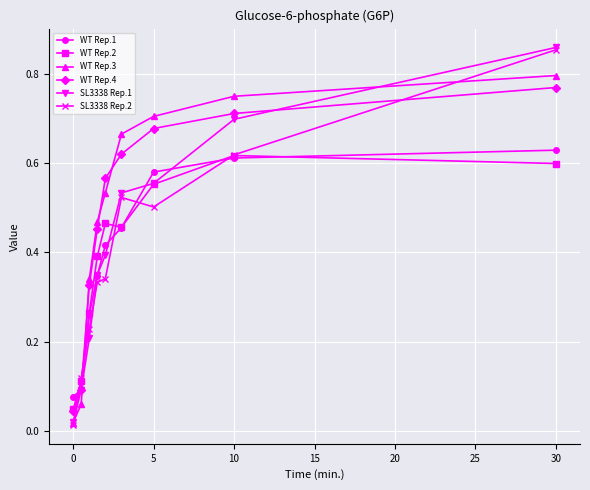

True or false: SL3338 Rep.1 has more than 1 points higher than both neighbors.

False